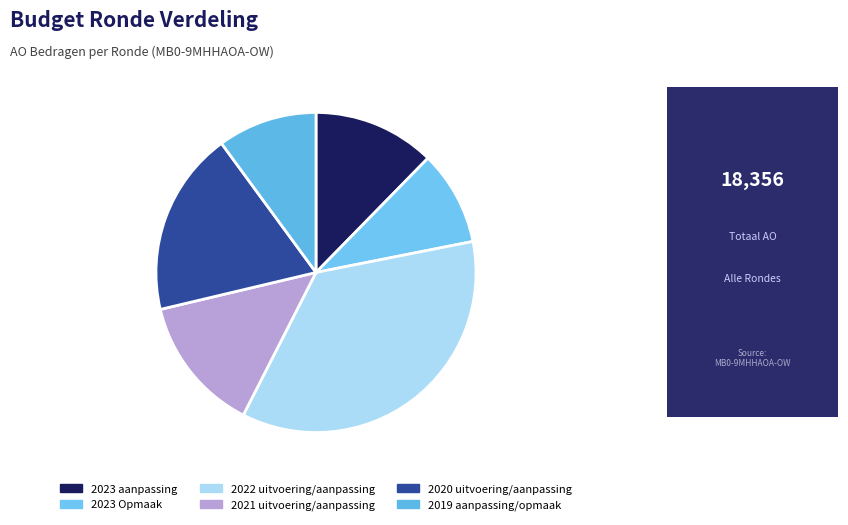

Rank the categories by value from lowest to highest.

2023 Opmaak, 2019 aanpassing/opmaak, 2023 aanpassing, 2021 uitvoering/aanpassing, 2020 uitvoering/aanpassing, 2022 uitvoering/aanpassing